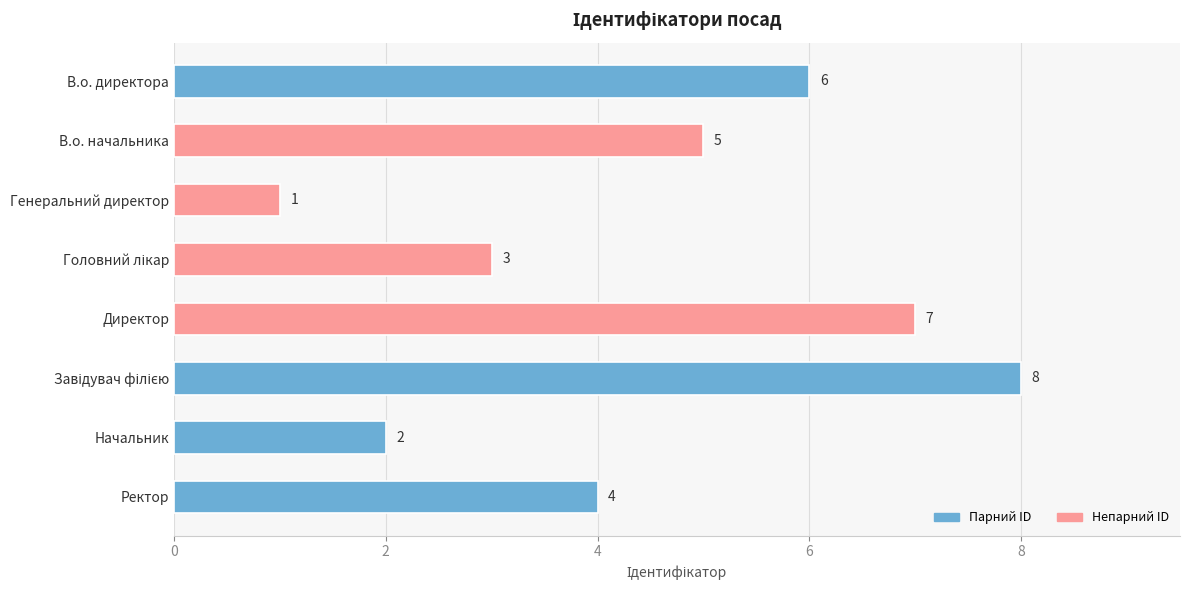

What is the label of the 7th bar from the bottom?

В.о. начальника